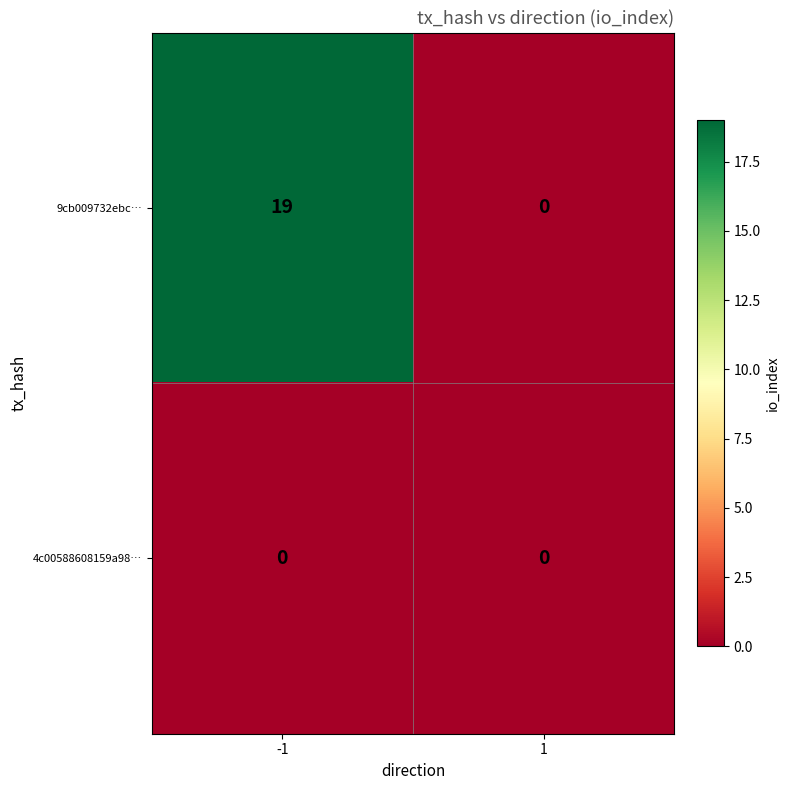

What value does the 9cb009732ebc… series have at -1?

19